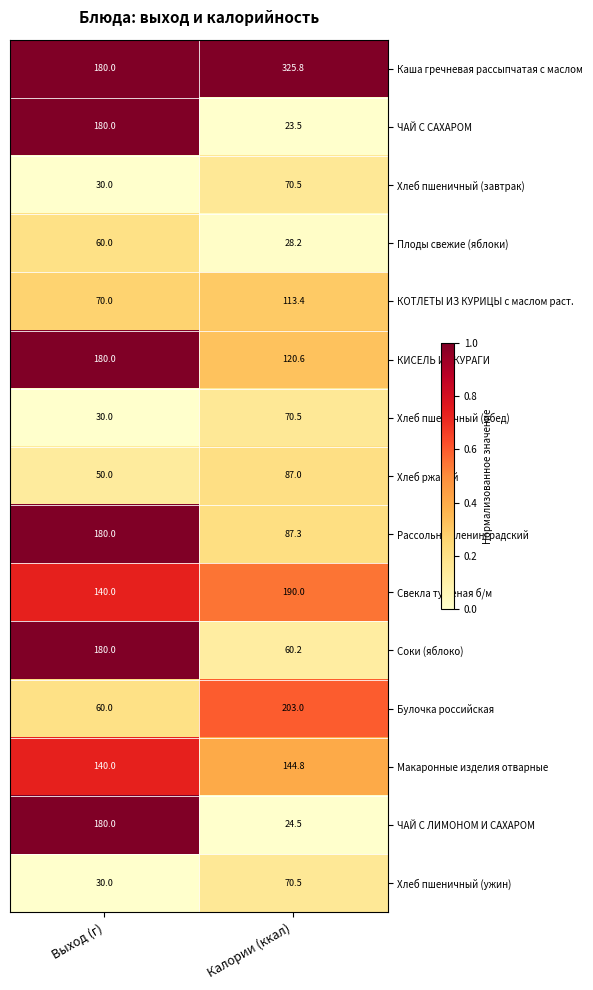

True or false: КОТЛЕТЫ ИЗ КУРИЦЫ с маслом раст. has a value of 70.0 at Выход (г).

True